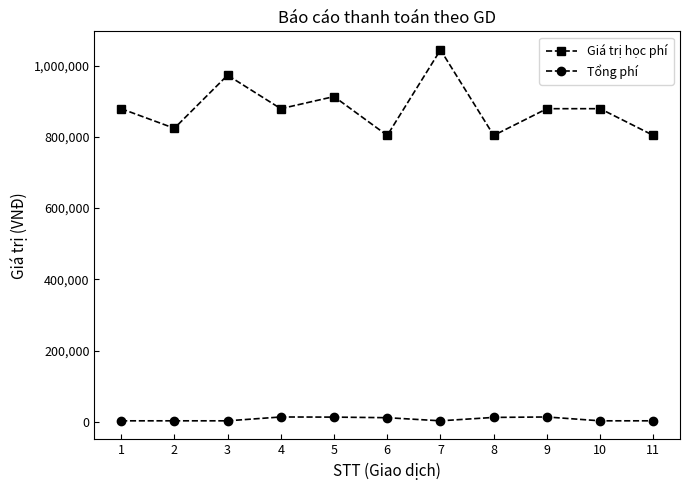

Which category has the highest value across all series?

7